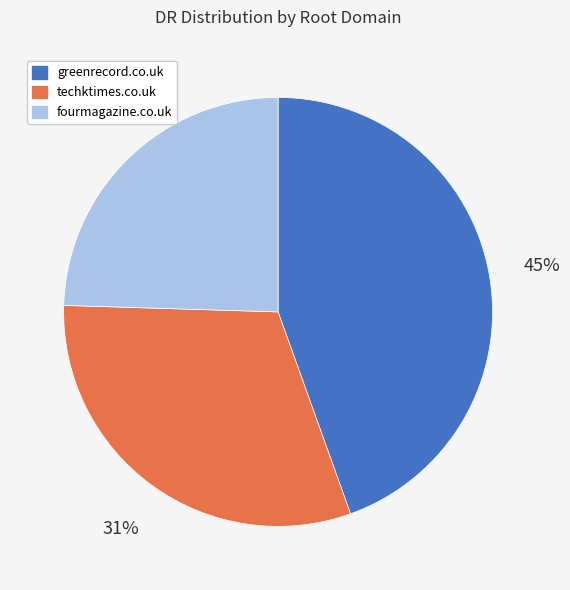

To the nearest percent, what is the difference between the fourmagazine.co.uk and greenrecord.co.uk slice percentages?

20%